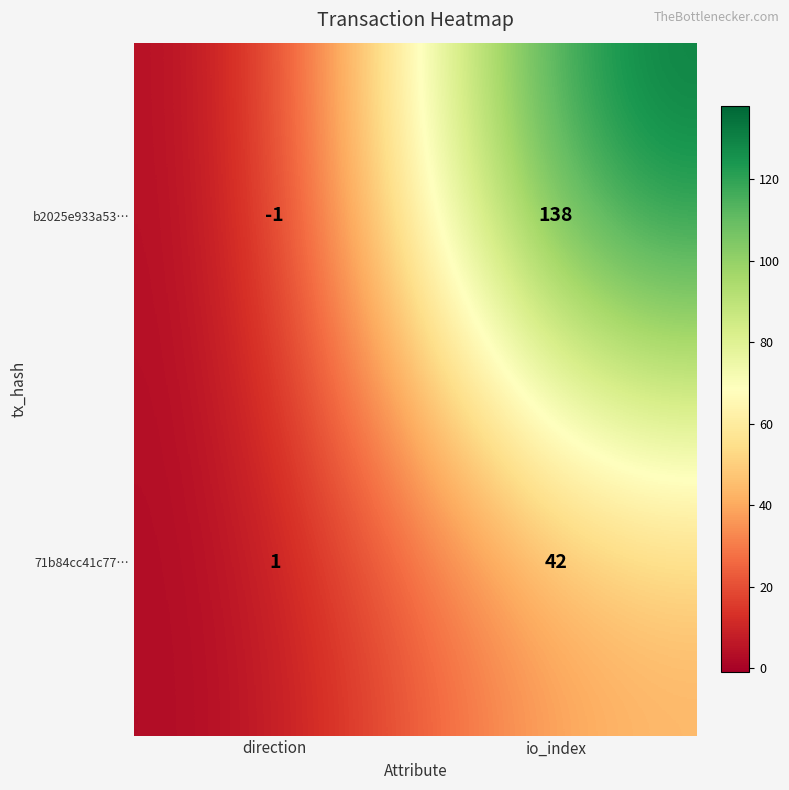

Which series changed the most between direction and io_index?

b2025e933a53…